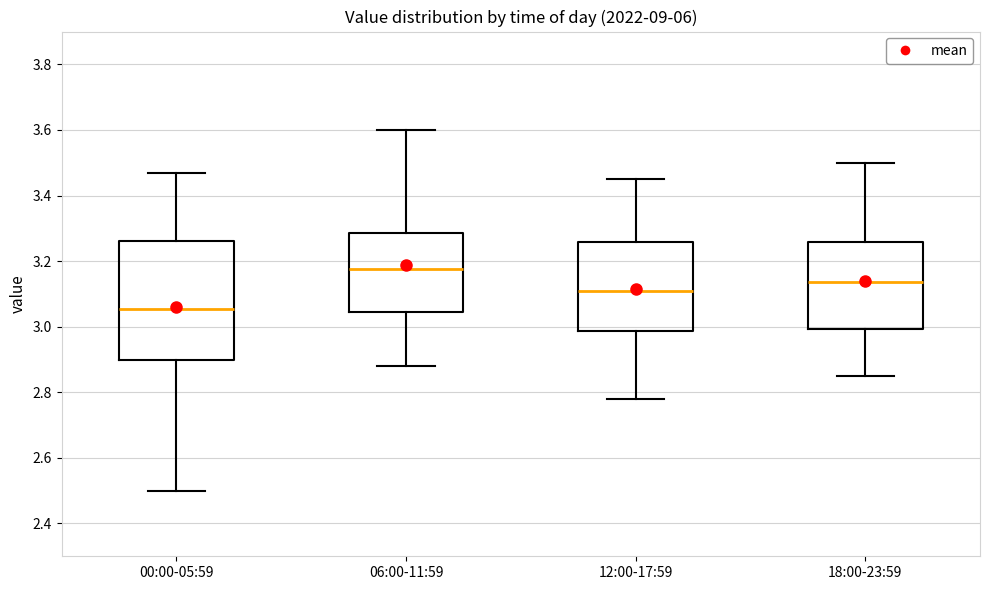

Which box has the lowest median line?

00:00-05:59